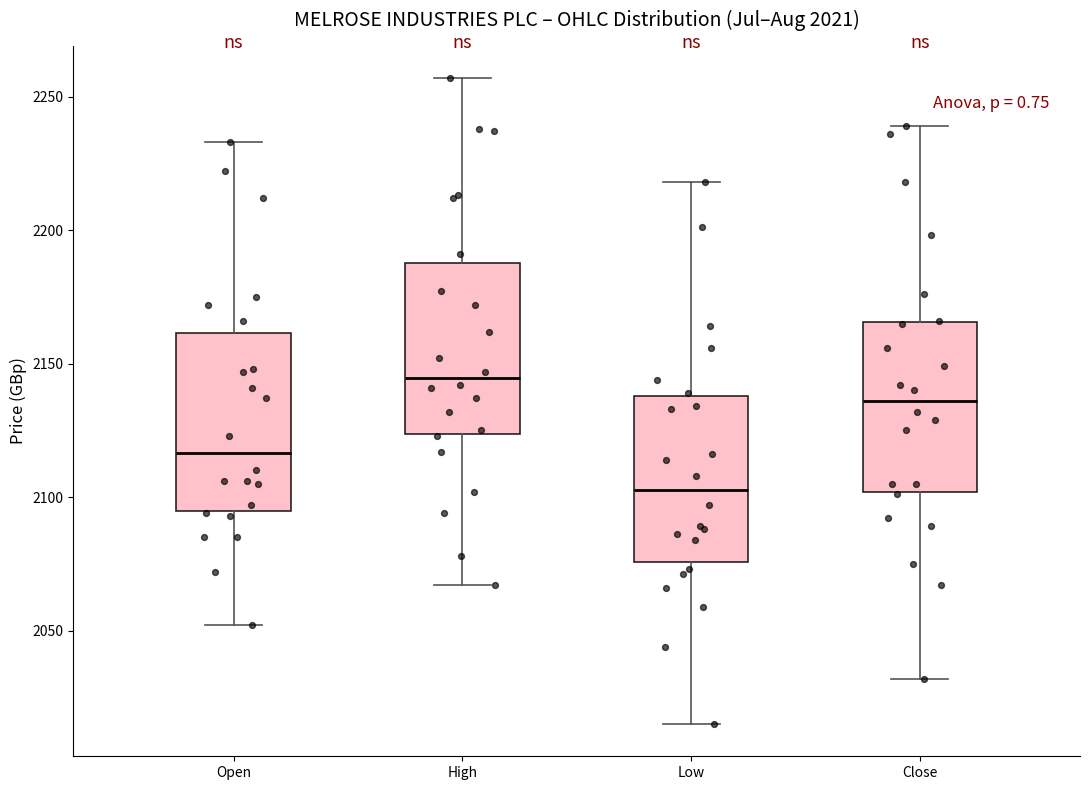

Which box has the highest median line?

High